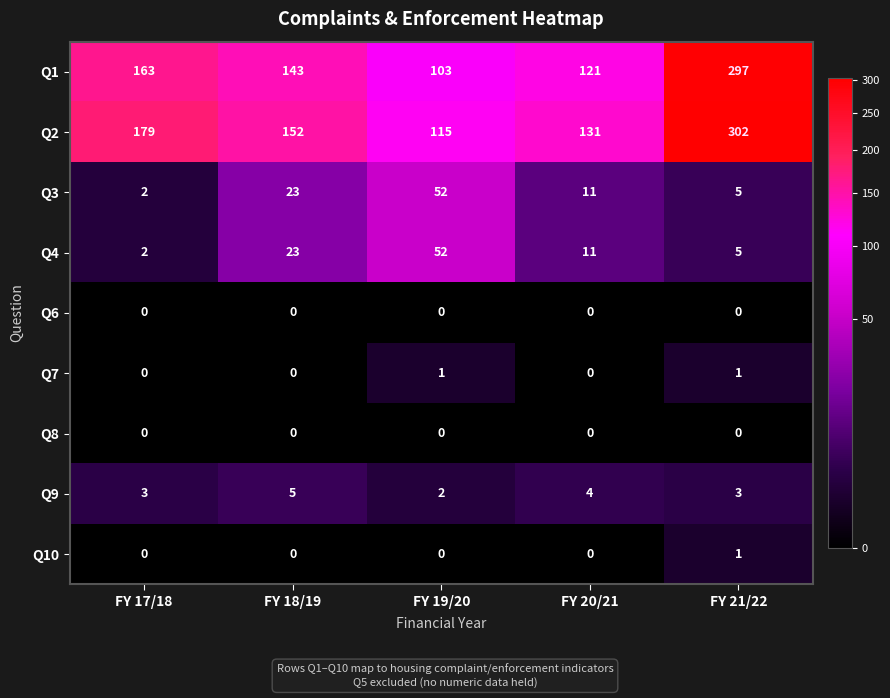

At which label does Q9 reach its minimum?

FY 19/20